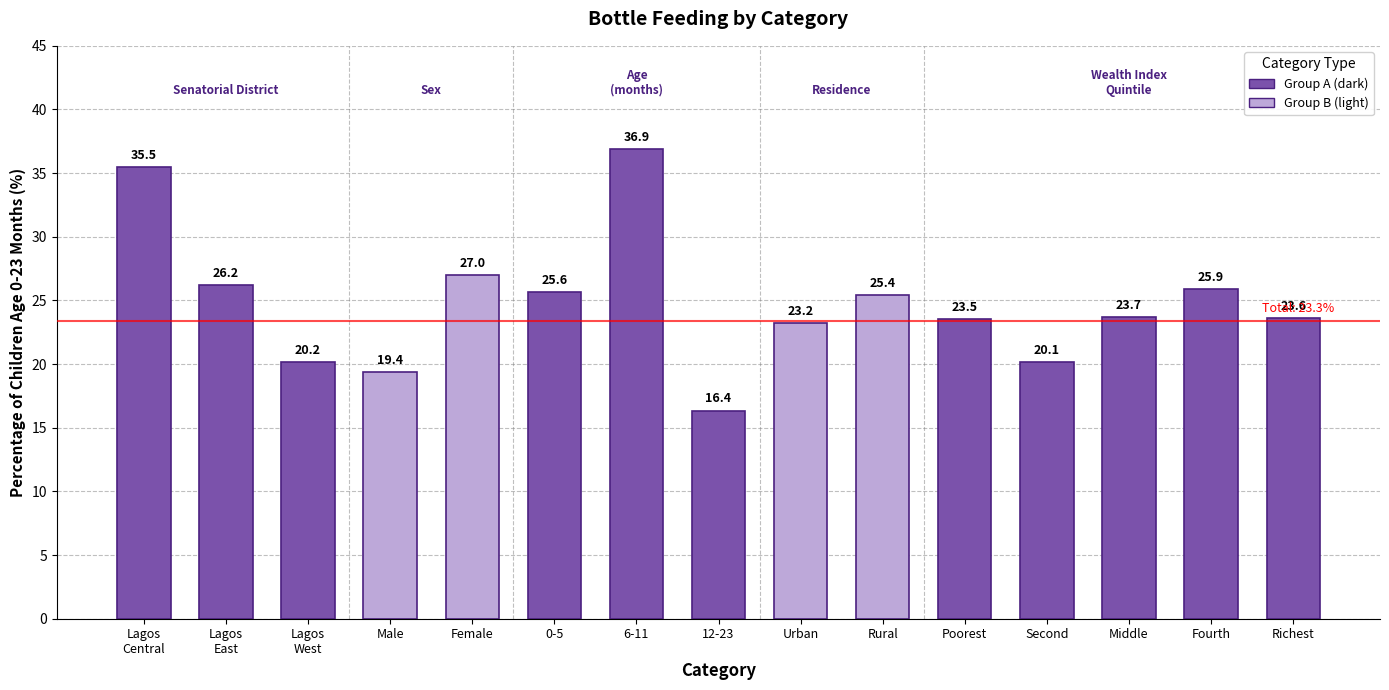

True or false: the data shows 55.8 at 6-11.

False